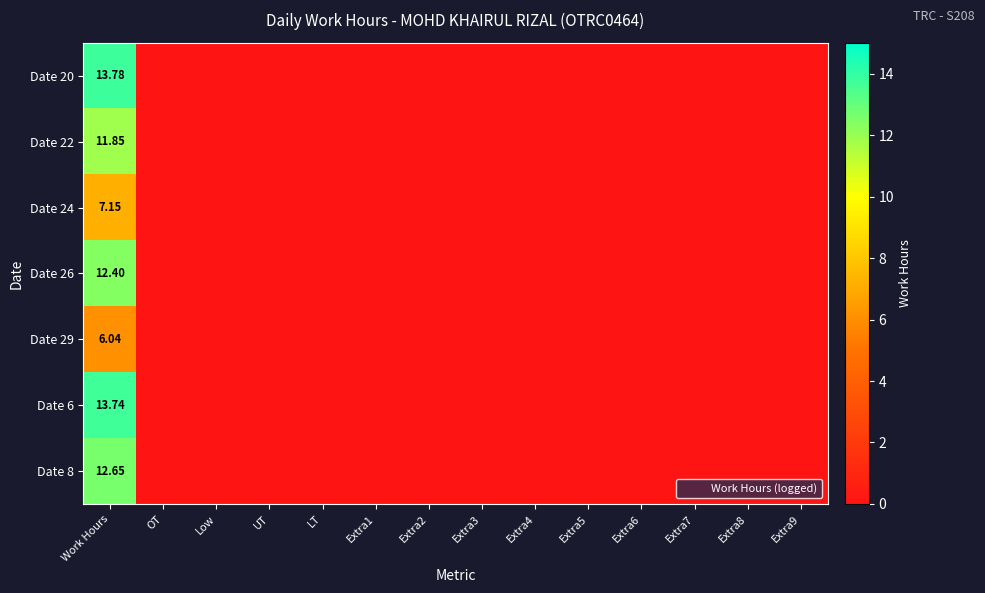

How many data points in Date 6 are above 0?

1